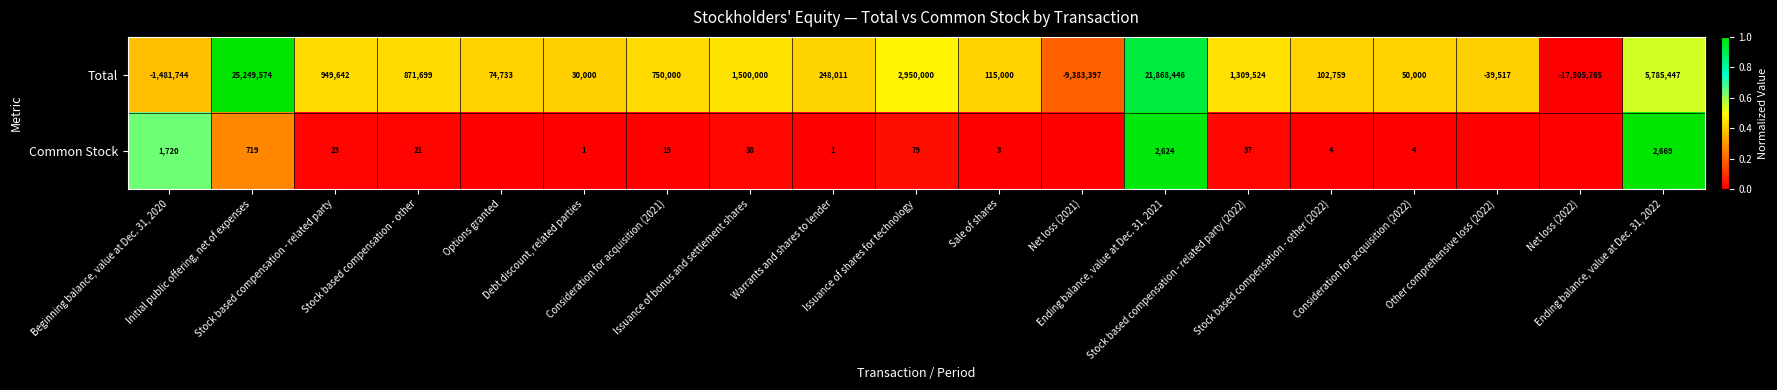

Which category has the lowest value in the Total series?

Net loss (2022)